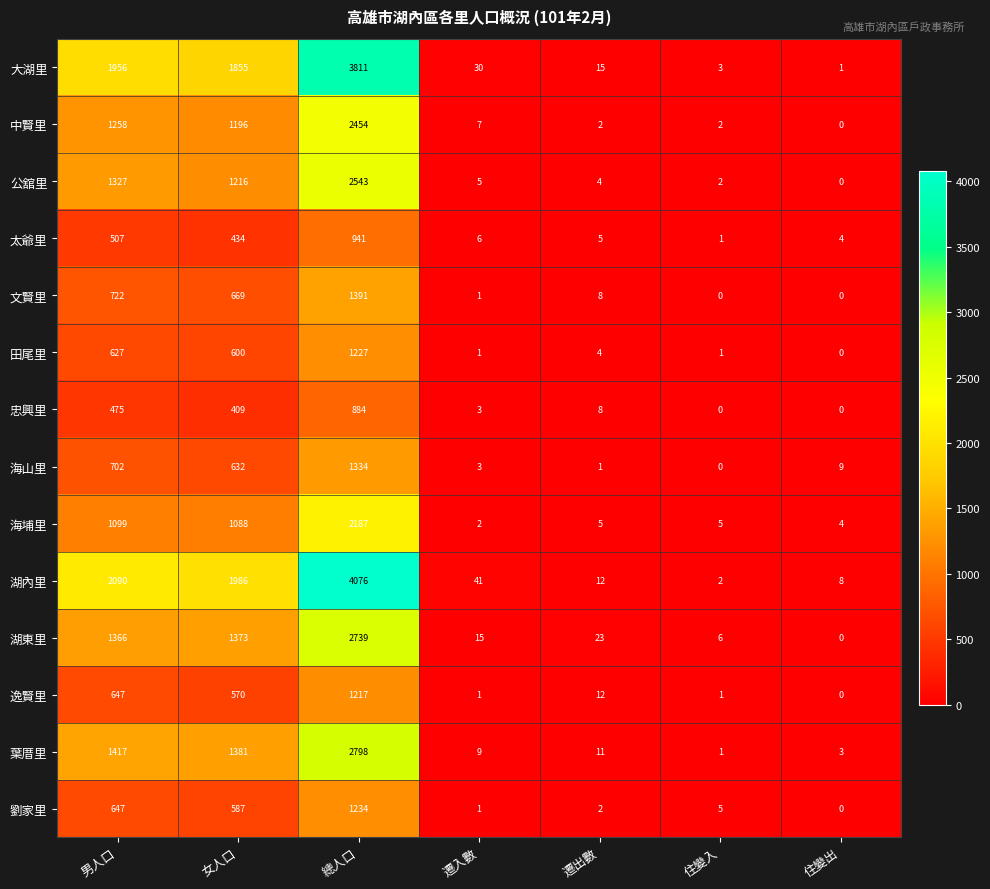

How many categories are shown in the chart?

7